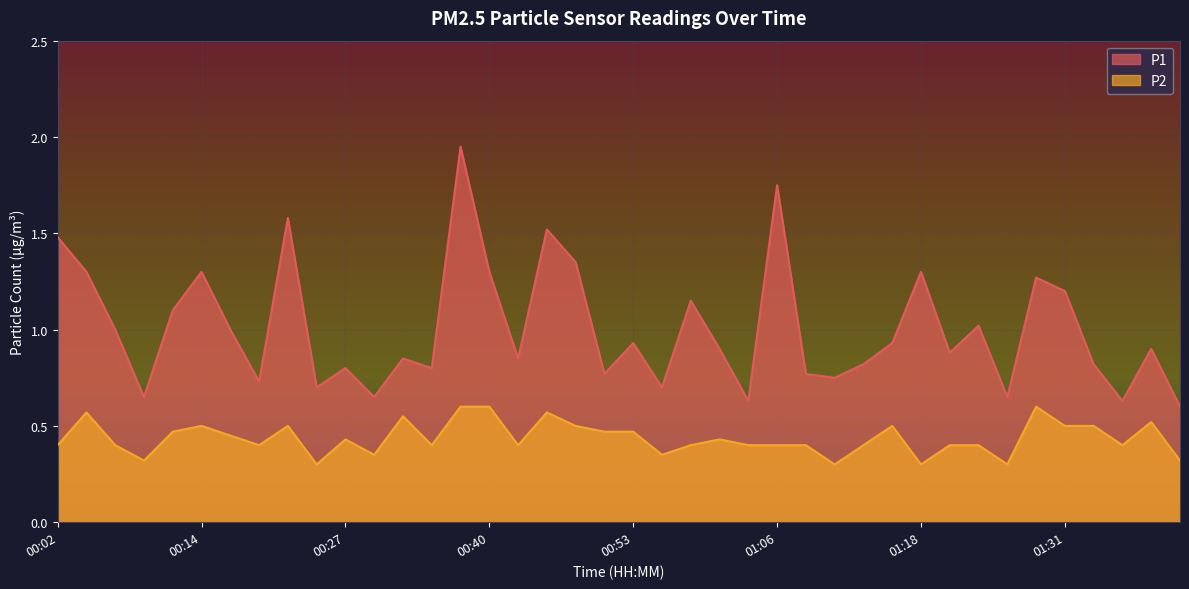

True or false: P1 has more than 1 interior local peaks.

True